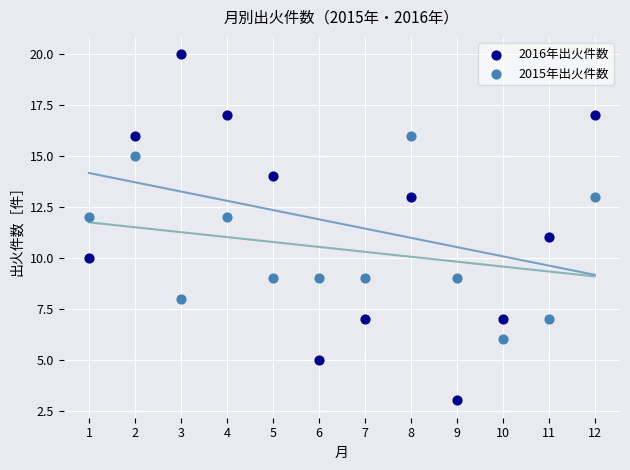

Which series has the largest Y range (max minus min)?

2016年出火件数